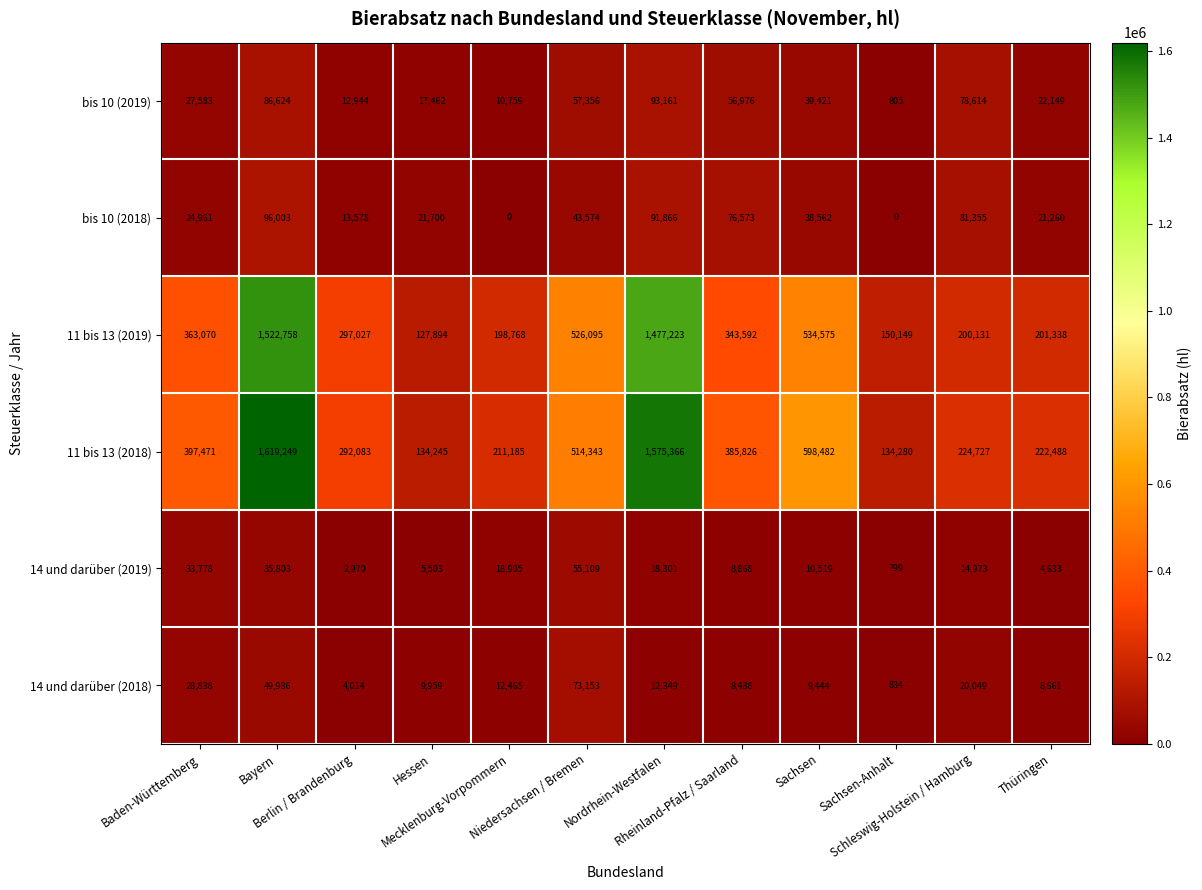

What is the minimum value for bis 10 (2019)?

805